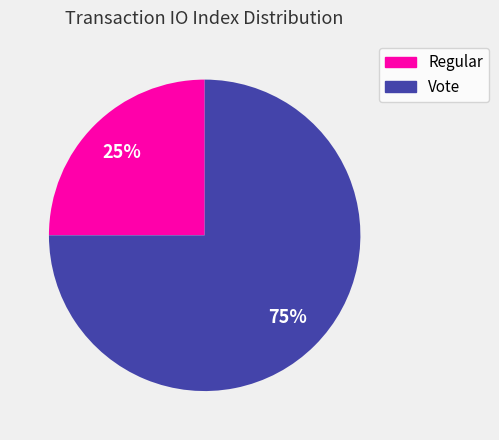

To the nearest percent, what is the difference between the Regular and Vote slice percentages?

50%